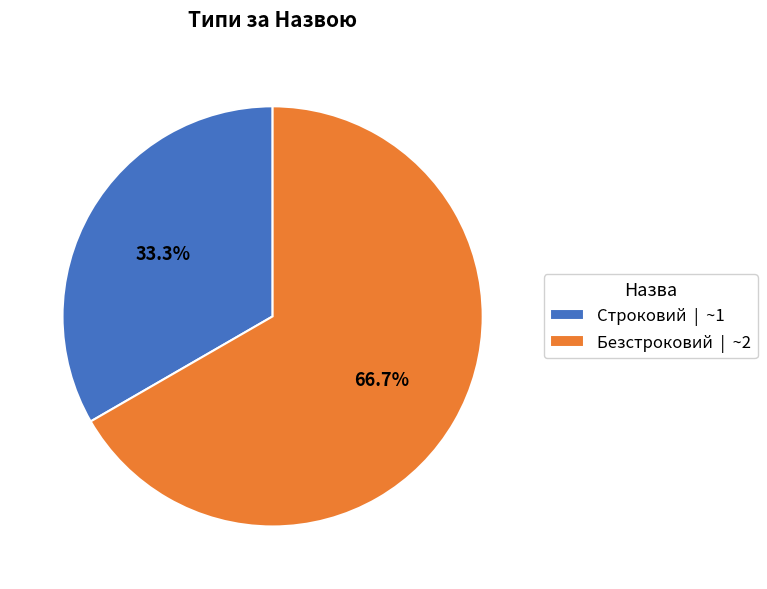

What is the largest slice in the pie chart?

Безстроковий